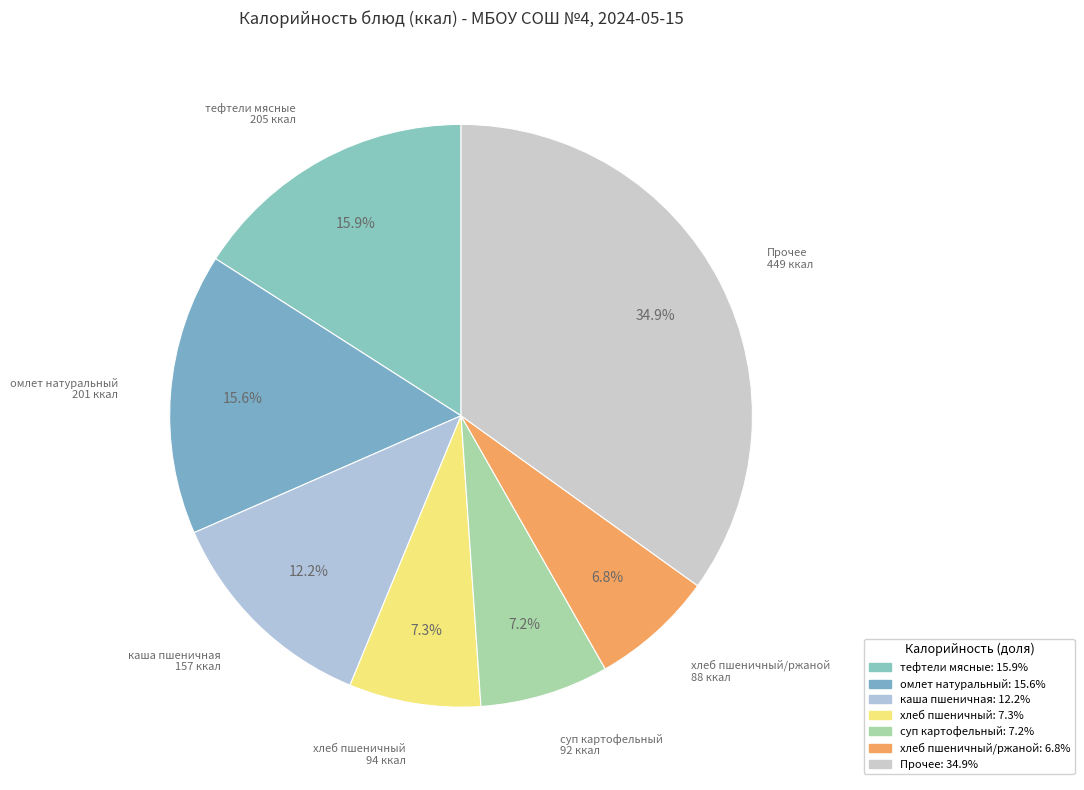

Count the number of slices in the pie.

7